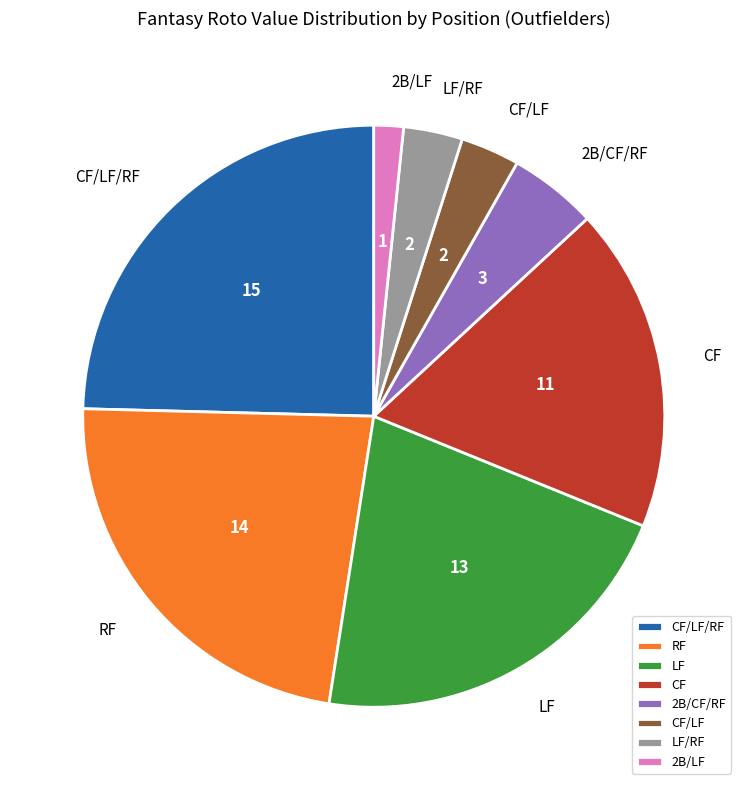

Is it true that LF is 21% of the pie?

True